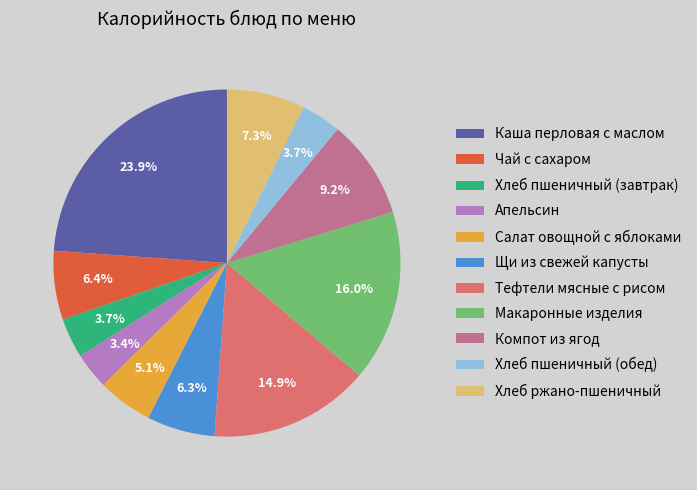

Does Каша перловая с маслом represent more than half of the total?

No